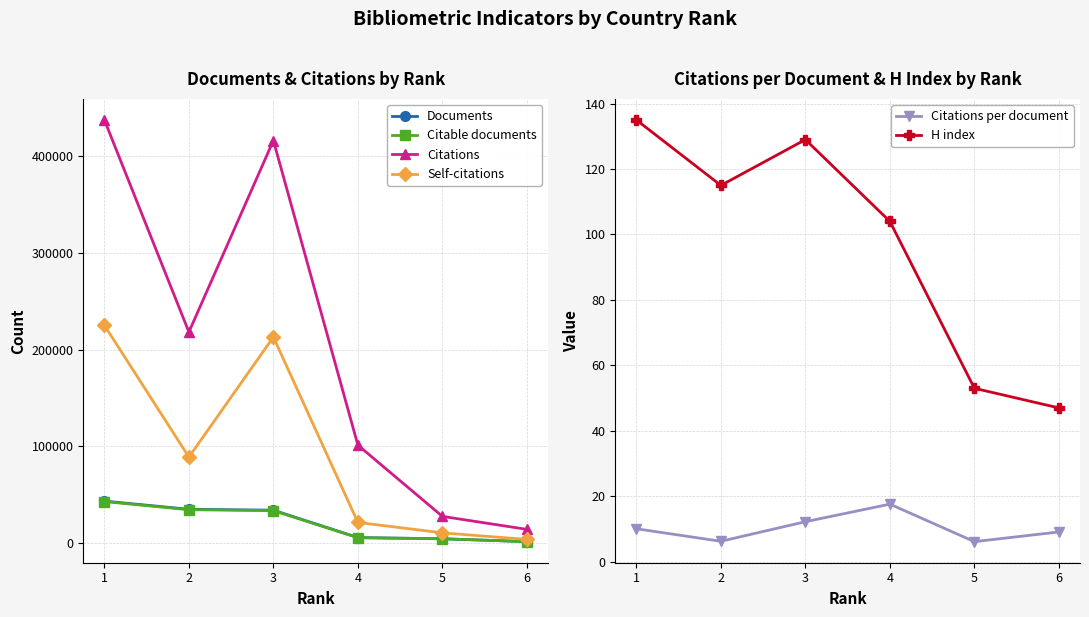

What is the spread (max minus min) of values at 4?

101317.4